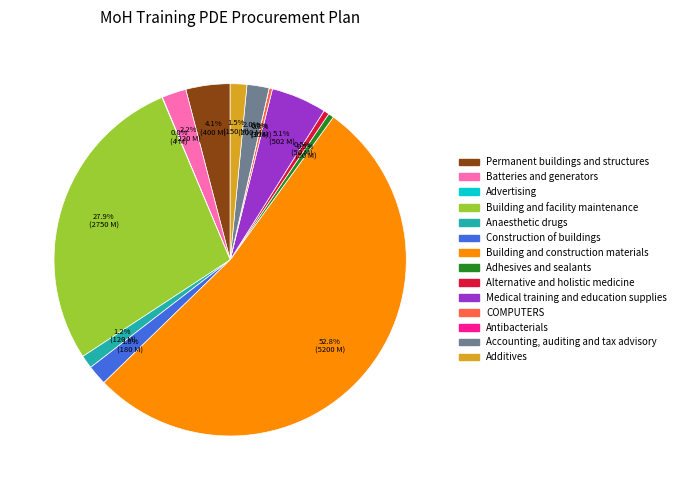

Combined, do COMPUTERS and Construction of buildings account for over 50%?

No